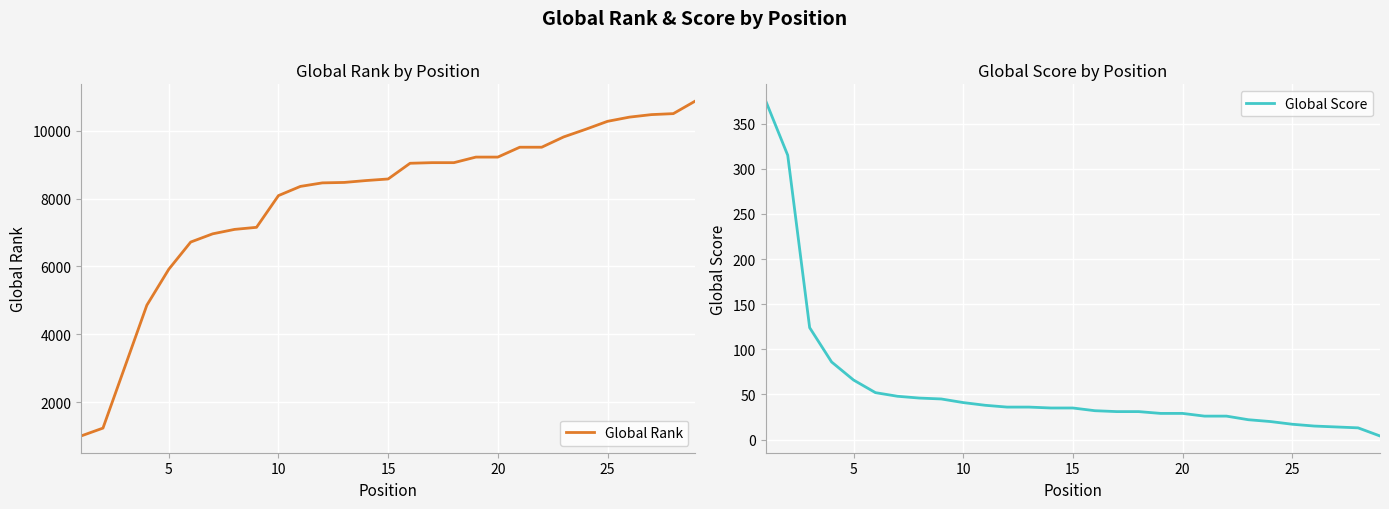

What is the value of the Global Score point at the 22nd from the left?

26